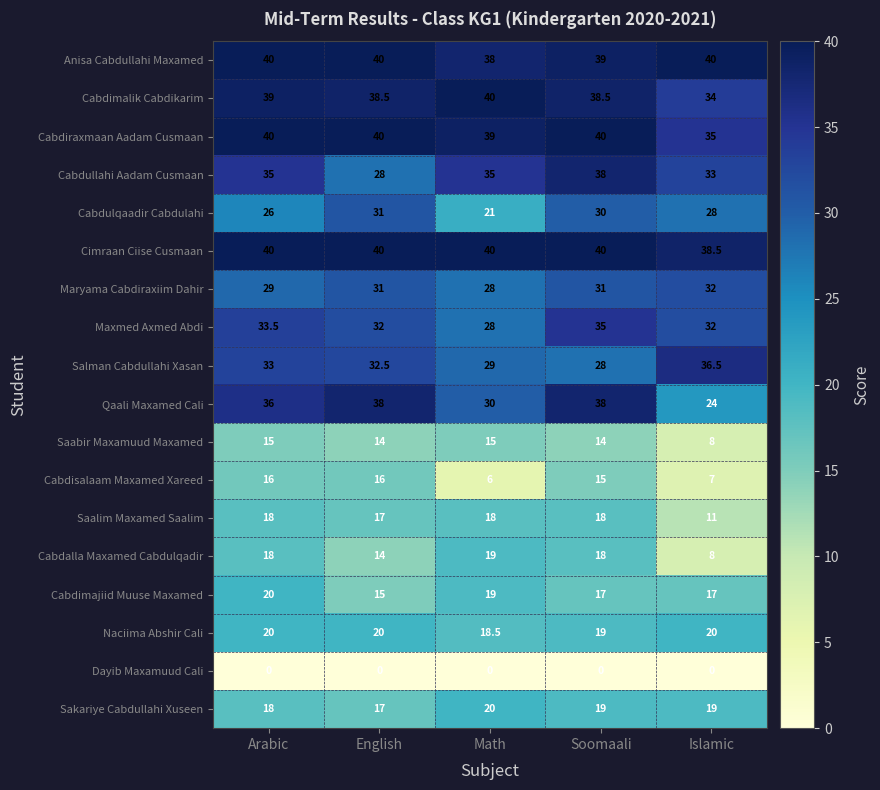

What is the average value of the Cabdiraxmaan Aadam Cusmaan series?

38.8